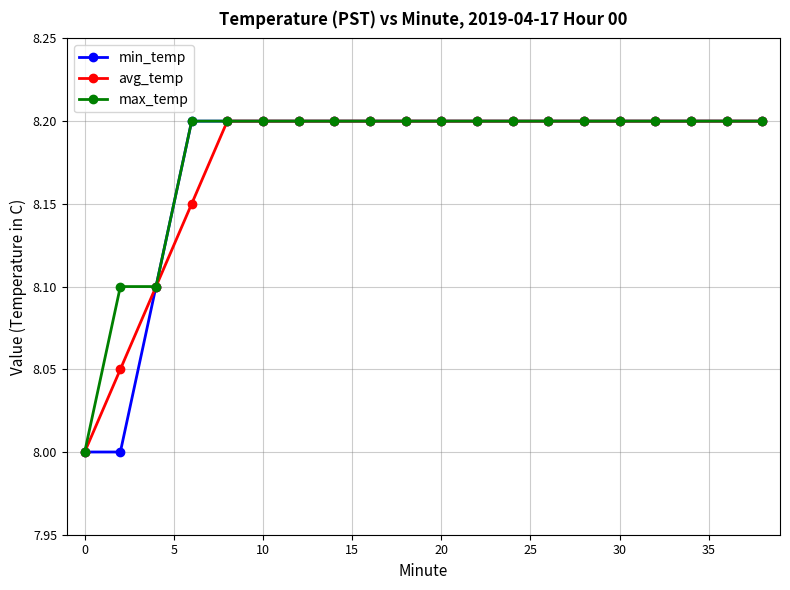

What is the minimum value for max_temp?

8.0